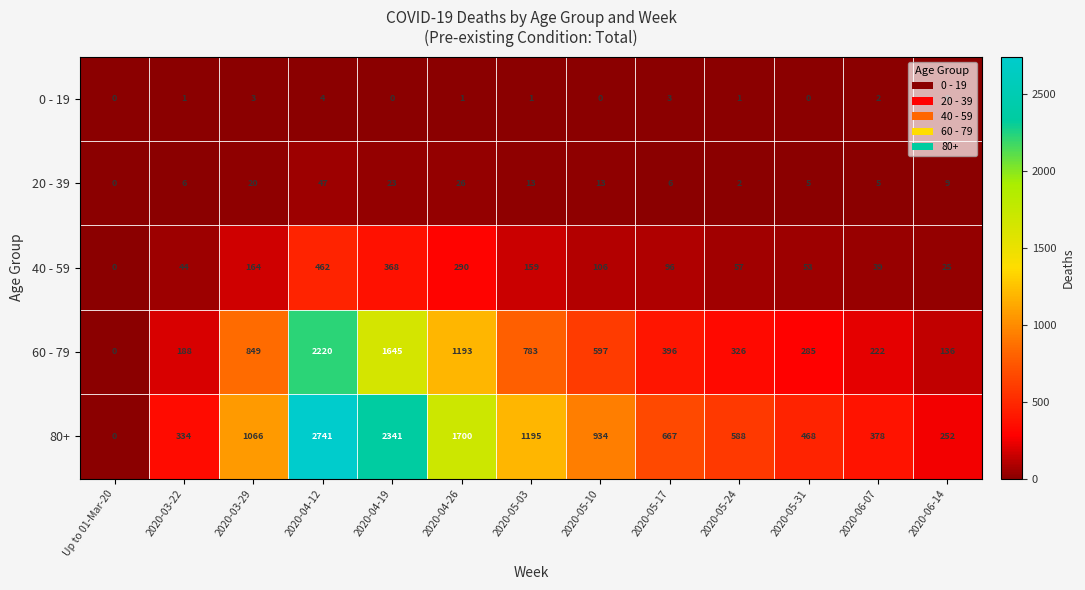

At how many categories does at least one series exceed 1496?

3